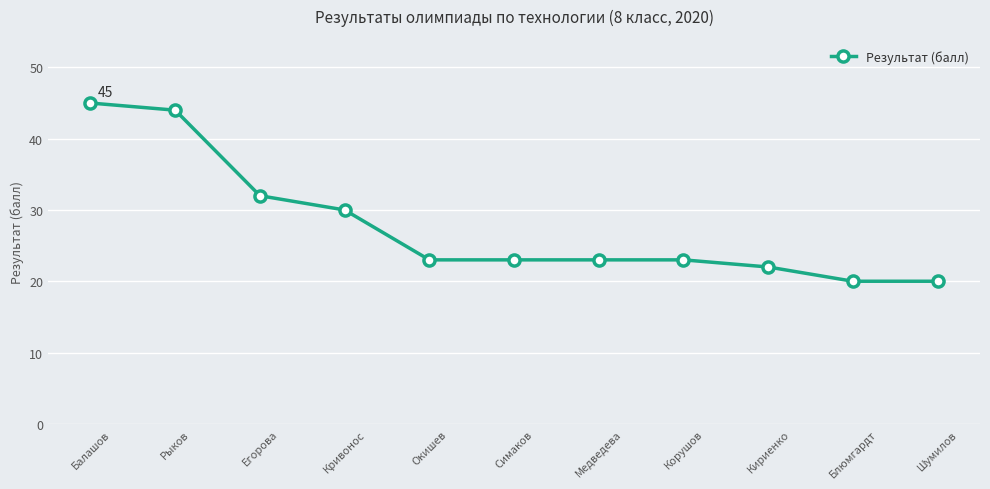

Reading left to right, list all the values displayed in this chart.

Балашов=45	Рыков=44	Егорова=32	Кривонос=30	Окишев=23	Симаков=23	Медведева=23	Корушов=23	Кириенко=22	Блюмгардт=20	Шумилов=20